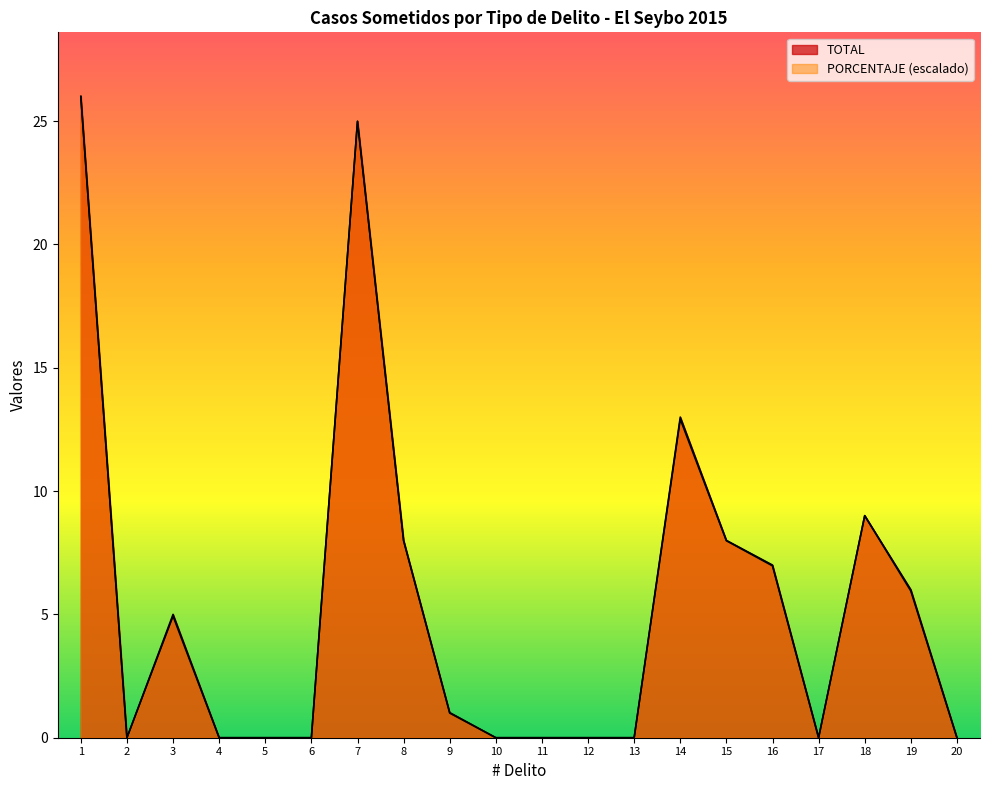

How many lines are shown in the chart?

2